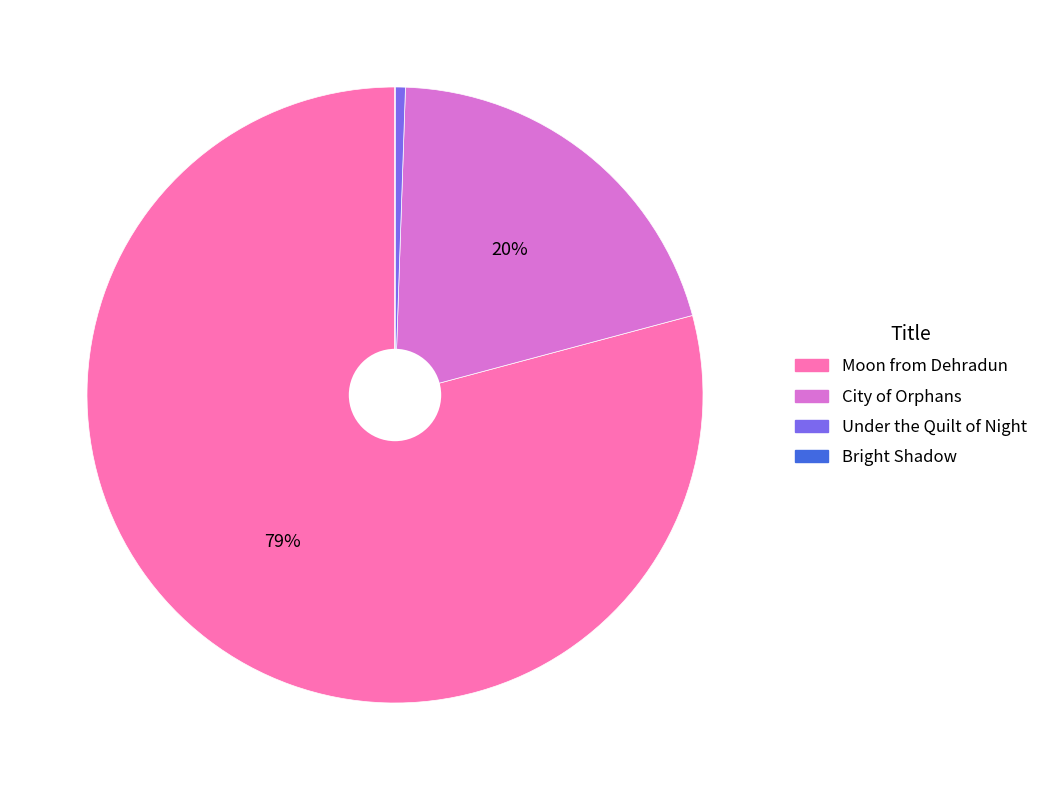

Does any single category account for the majority?

Yes